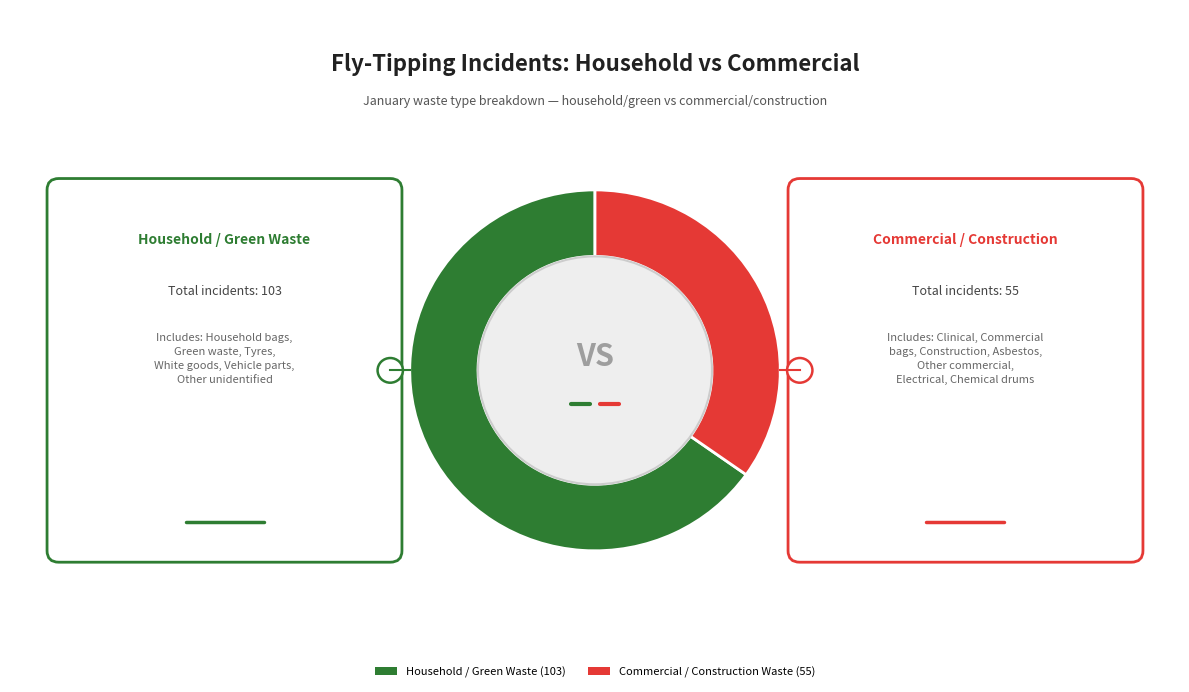

Is there a majority slice in this chart?

Yes